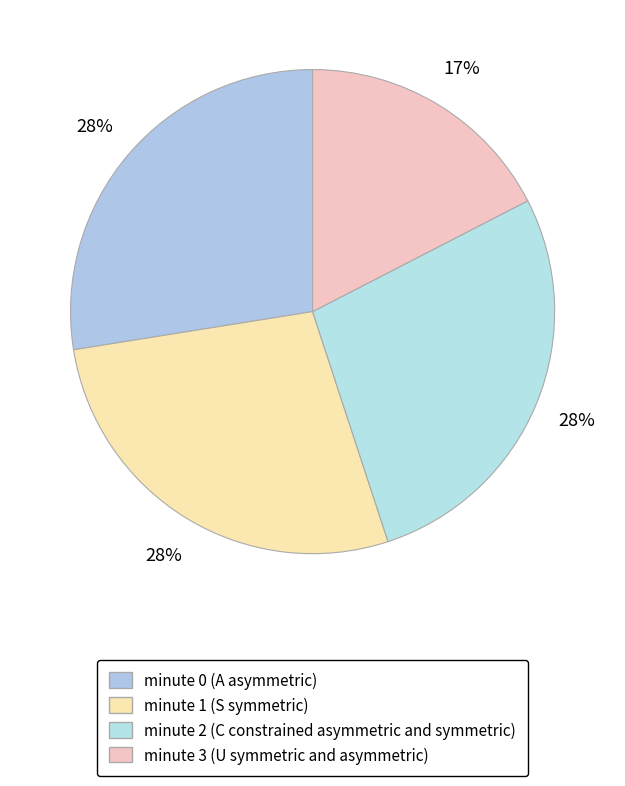

True or false: minute 3 accounts for 9% of the total.

False